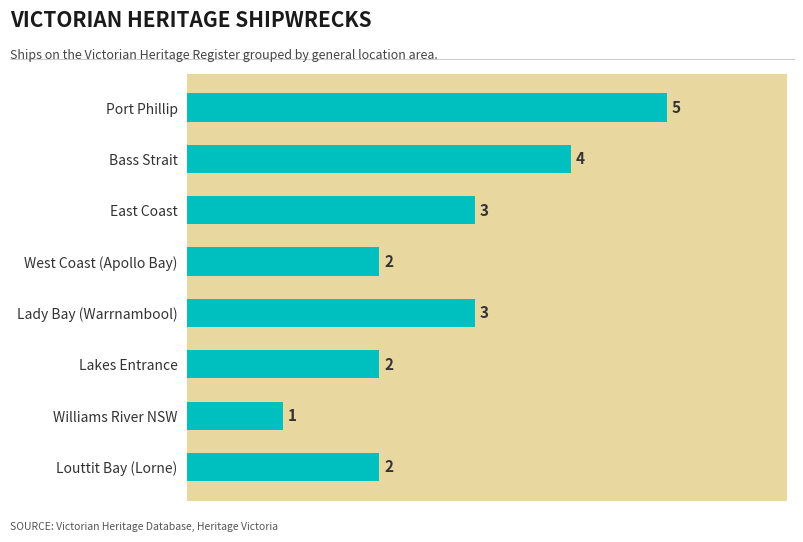

The value at Lady Bay (Warrnambool) is 3. True or false?

True